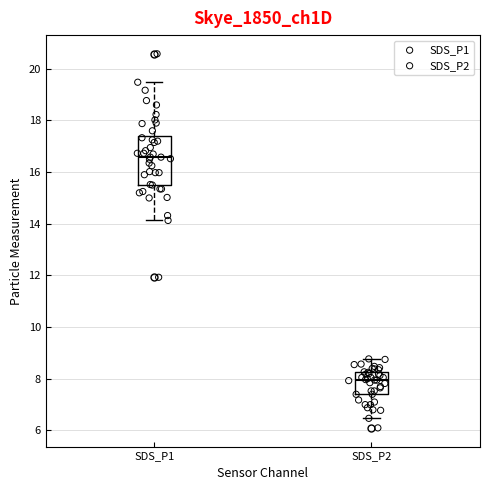

Which box is the tallest, from its lower edge to its upper edge?

SDS_P1